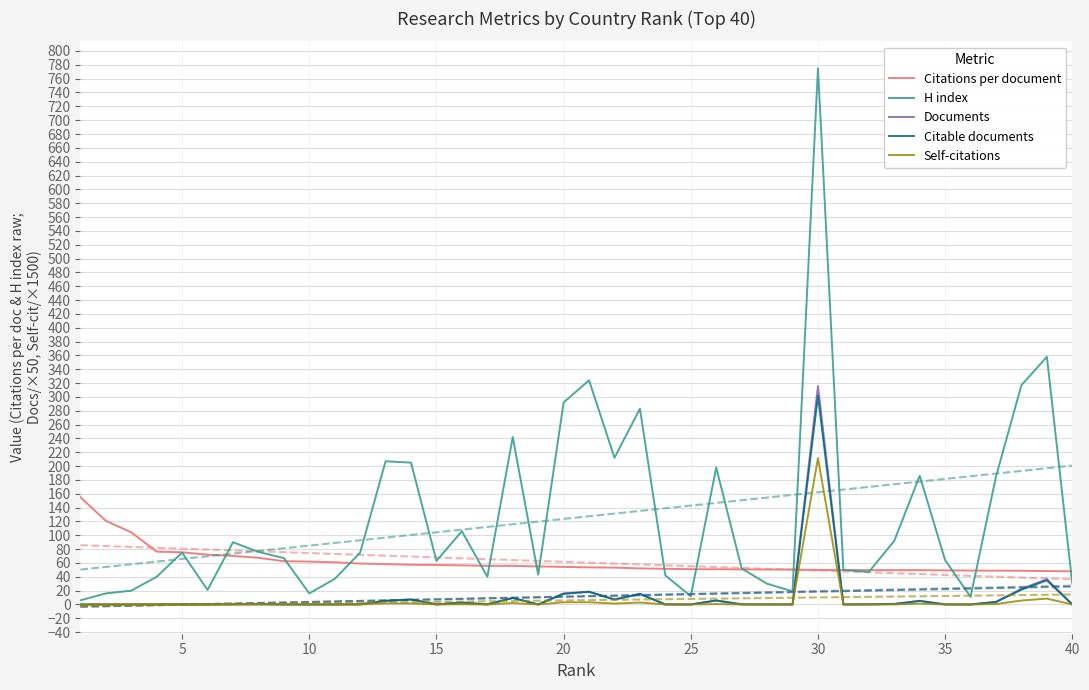

Which category has the highest value in the Citable documents series?

30